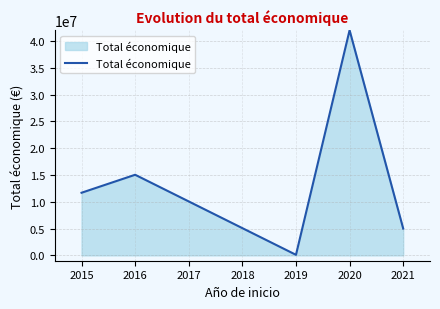

List the labels in order of value, smallest first.

2019, 2021, 2015, 2016, 2020